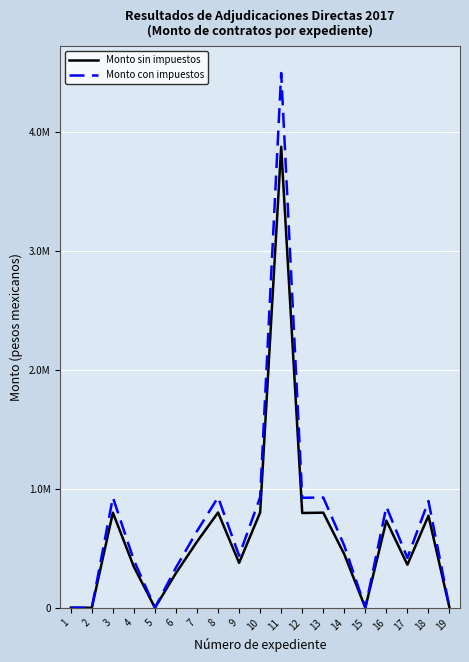

What are all the series names shown in the legend?

Monto sin impuestos, Monto con impuestos